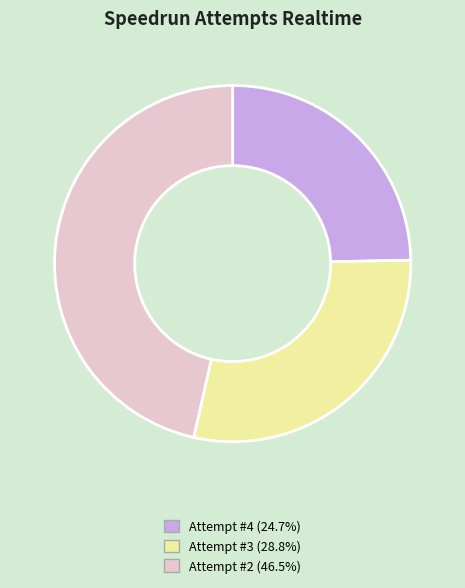

Count the number of slices in the pie.

3